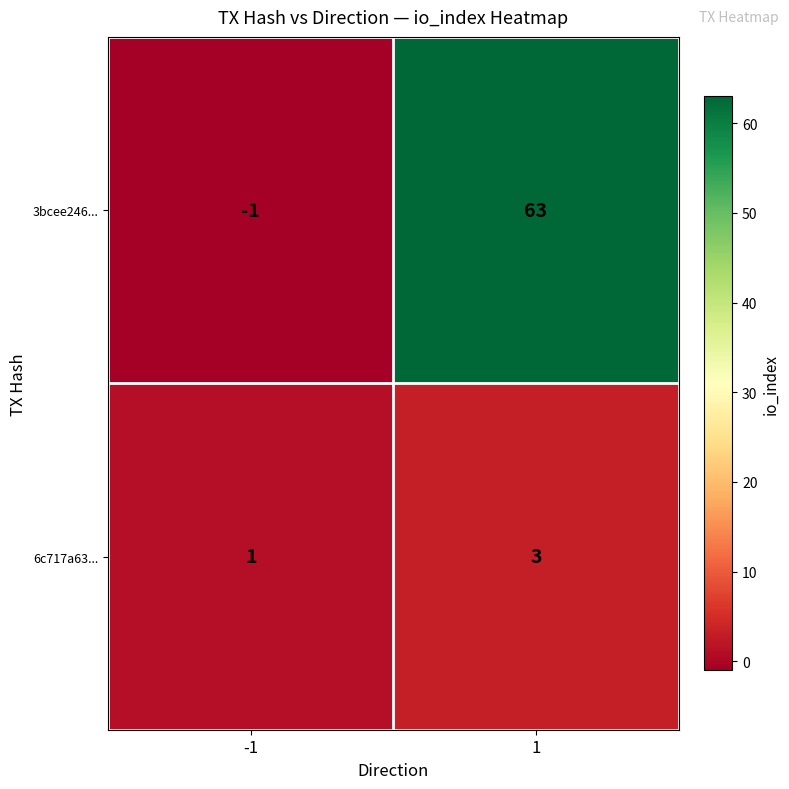

Reading left to right, list all the values displayed in this chart.

3bcee246...: -1=-1	1=63
6c717a63...: -1=1	1=3